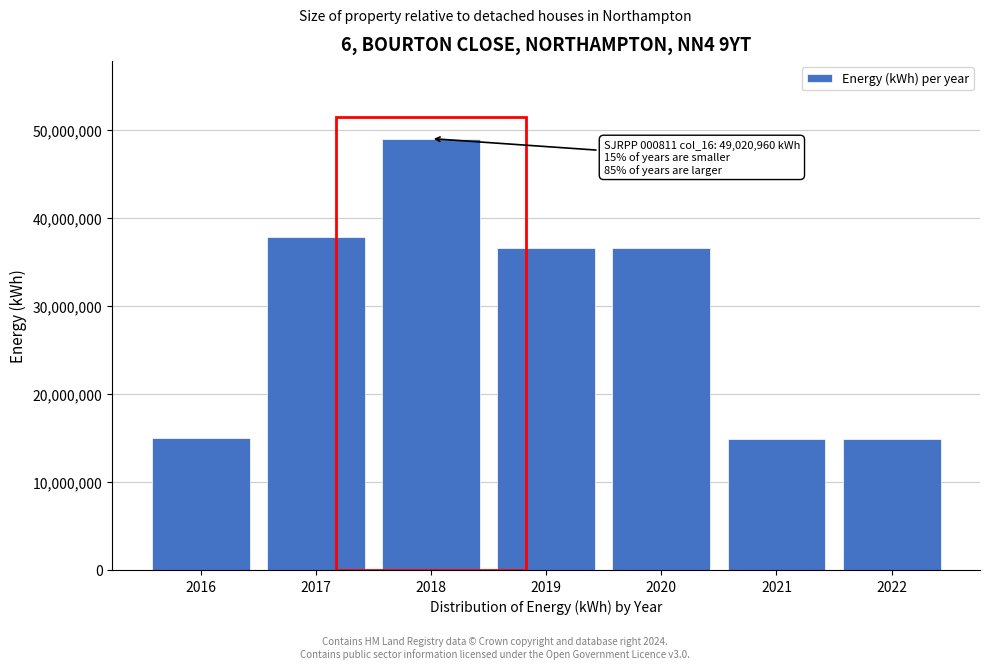

Between 2019 and 2021, which is larger?

2019